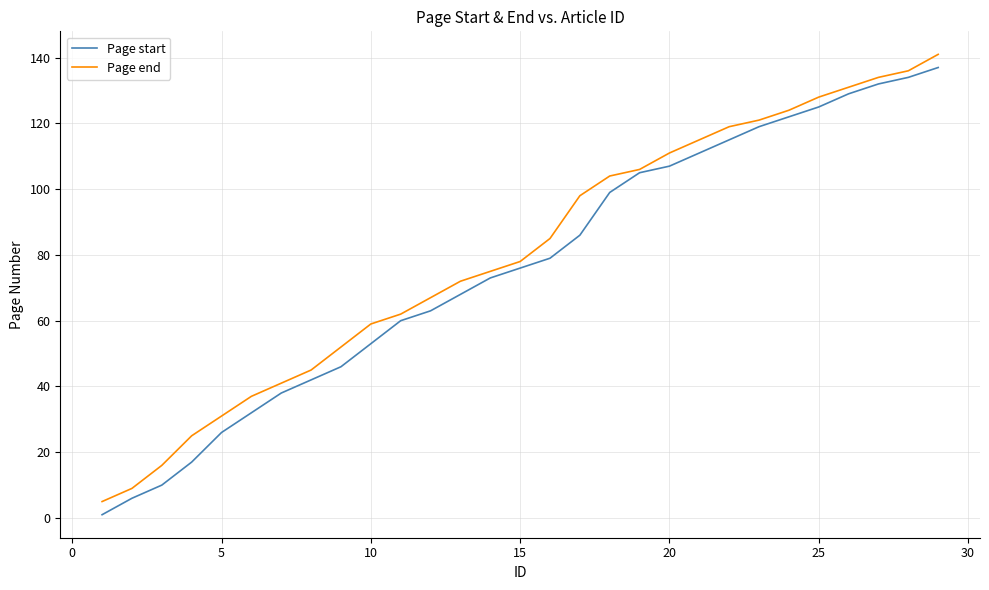

What is the highest value of the Page end series?

141